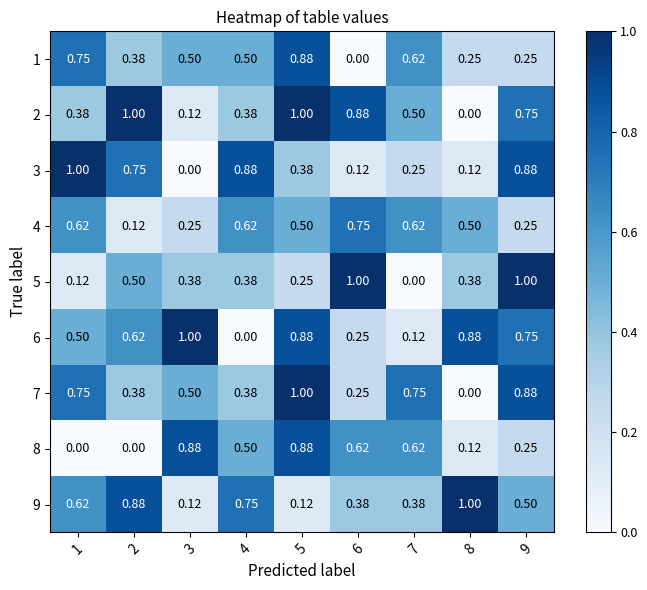

Rank the series at 3 from lowest to highest value.

3, 2, 9, 4, 5, 1, 7, 8, 6